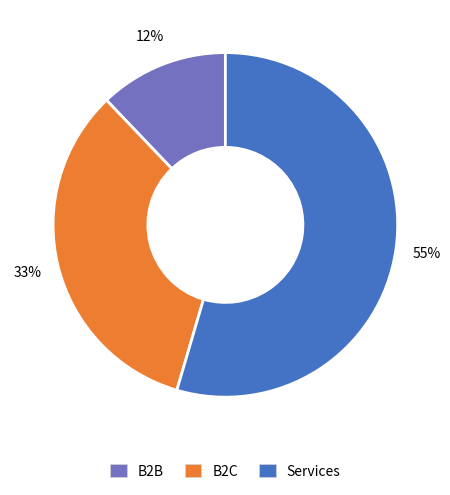

Is it true that B2B is 24% of the pie?

False